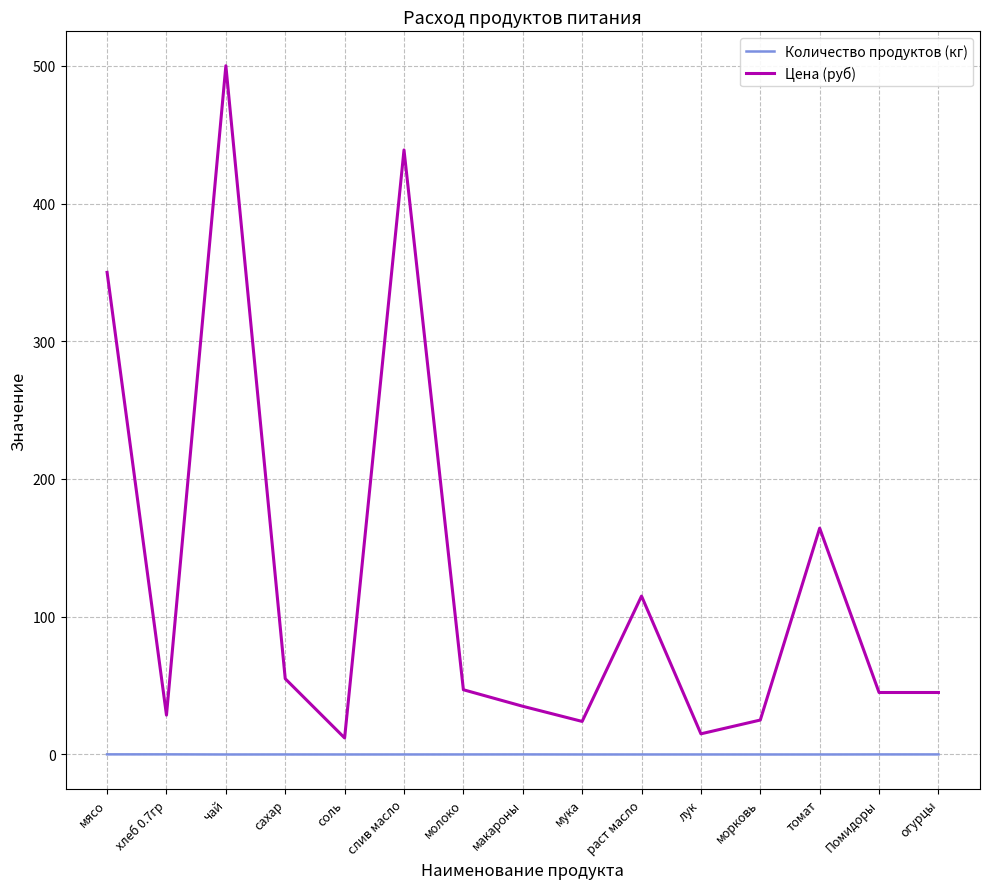

What is the sum of the Цена (руб) values at Помидоры and мука?

69.0